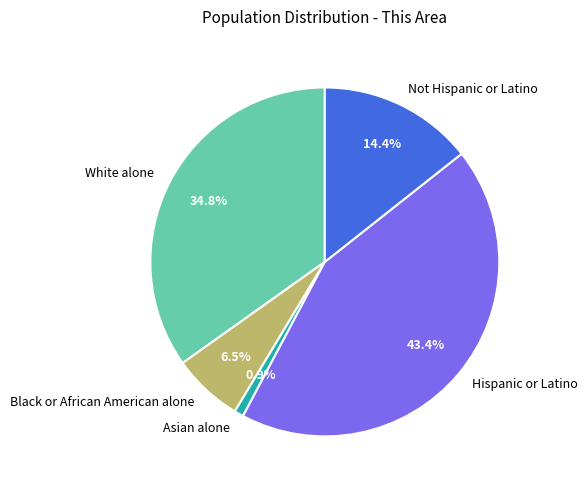

To the nearest percent, what percentage of the pie is Asian alone?

1%